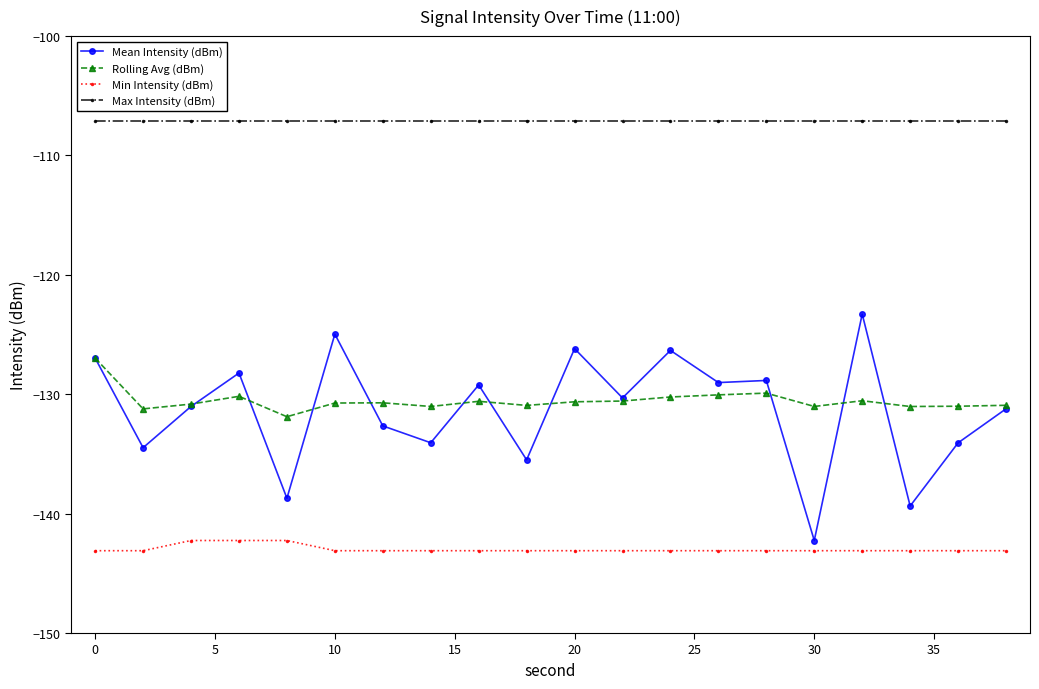

Which series has the largest range (max minus min)?

Mean Intensity (dBm)